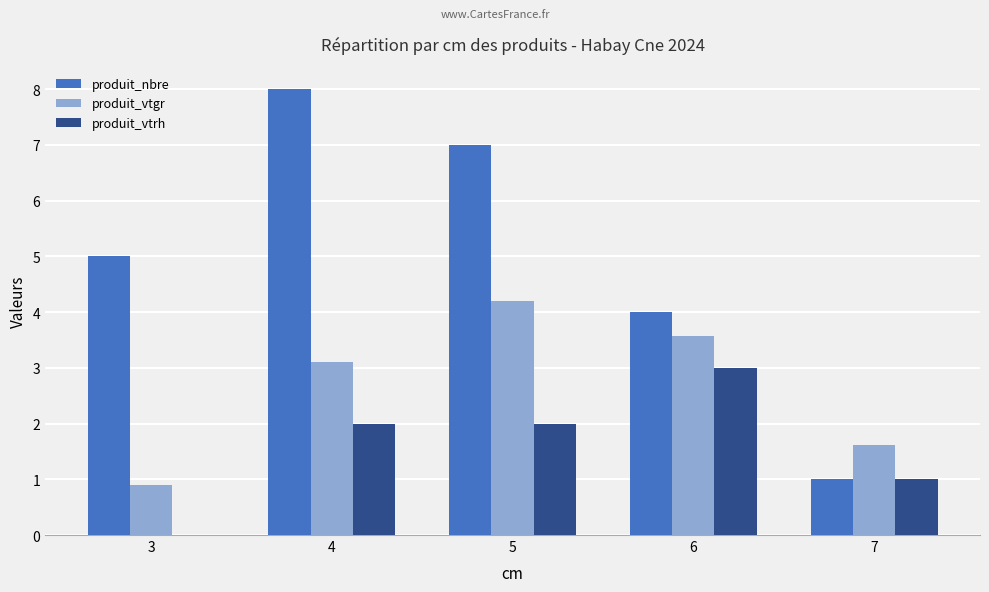

Count the number of categories in the chart.

5